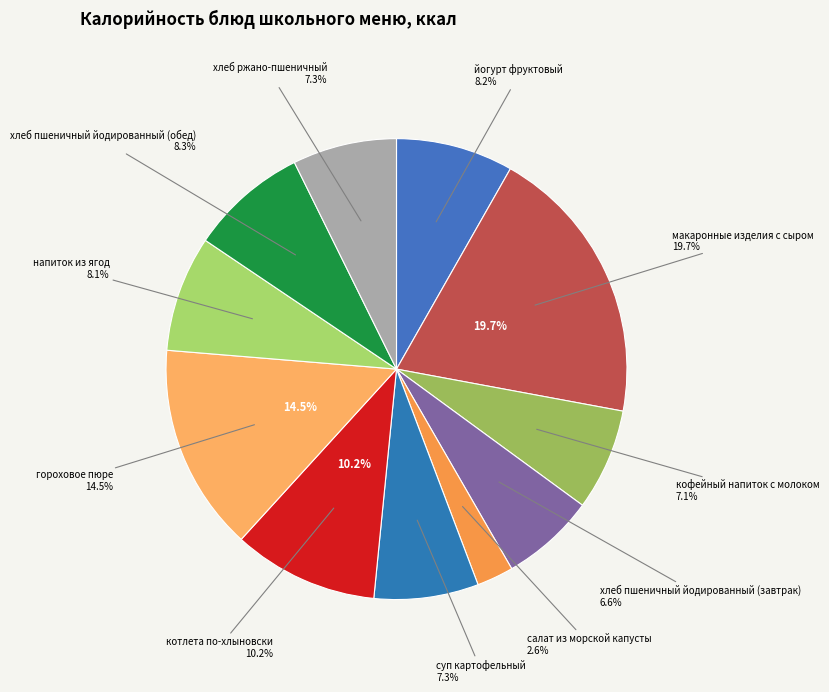

Does хлеб ржано-пшеничный account for over 50% of the chart?

No